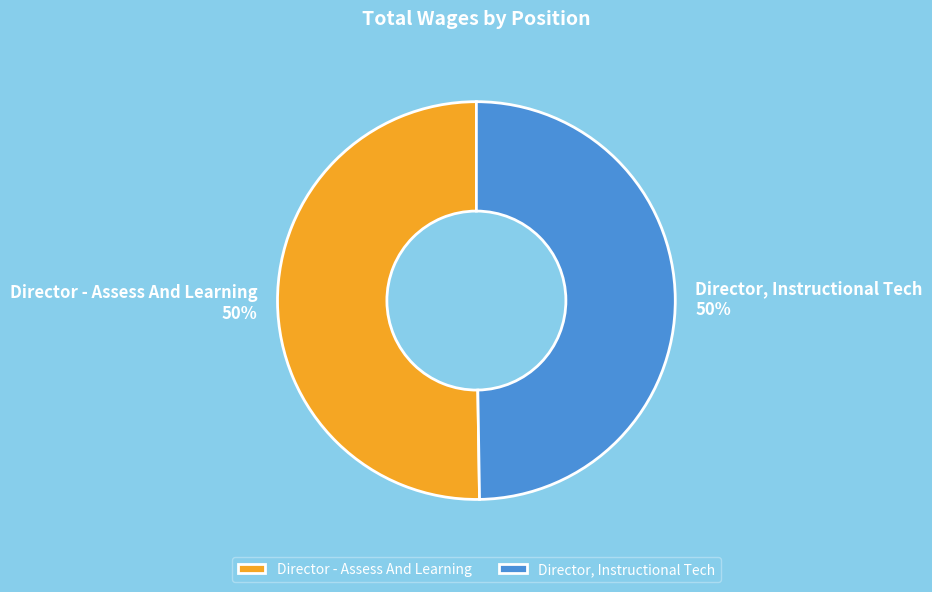

Approximately how many times larger is the value at Director, Instructional Tech compared to Director - Assess And Learning?

1.0